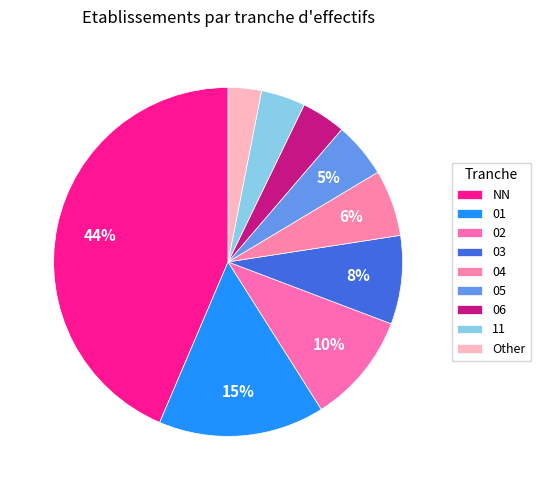

Approximately how many times larger is the value at 06 compared to 02?

0.4